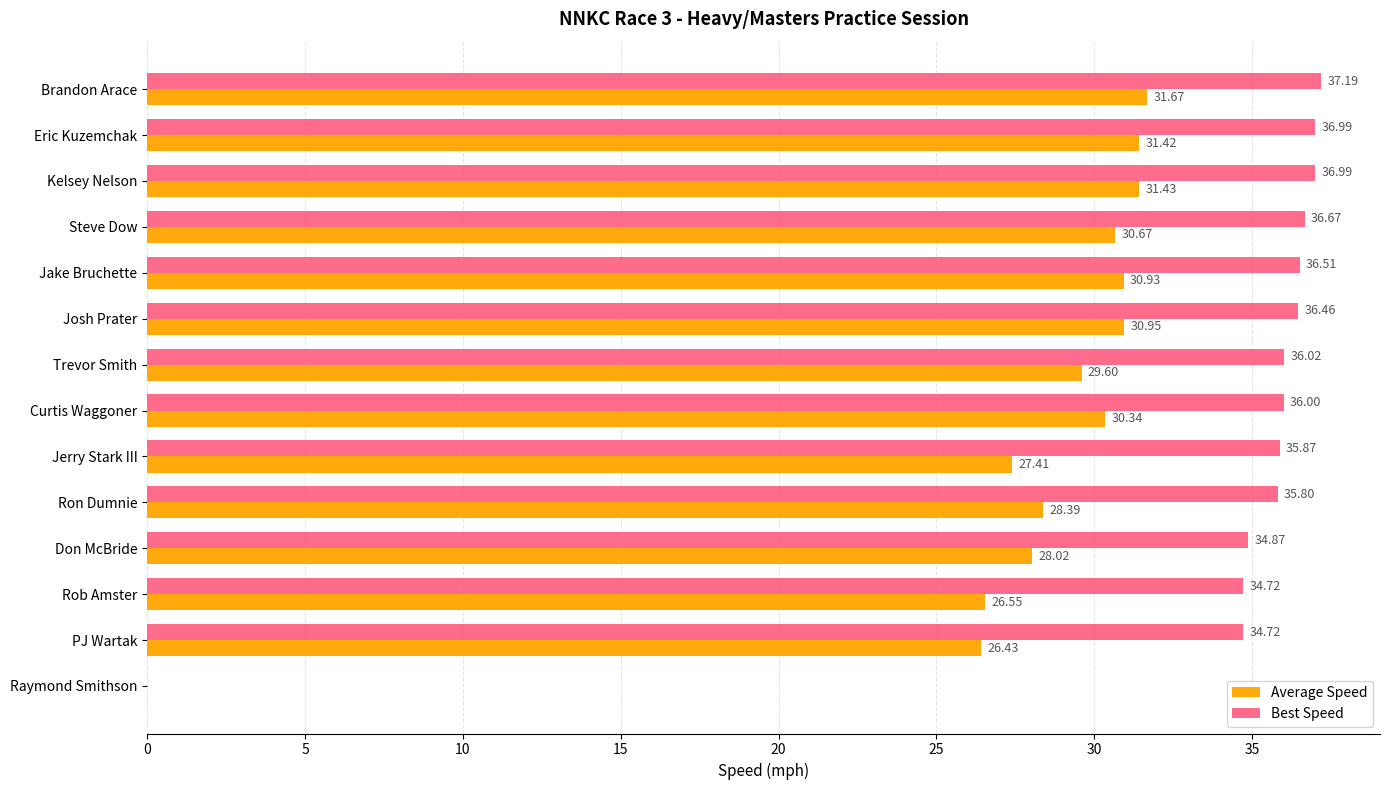

Which category has the highest value across all series?

Brandon Arace